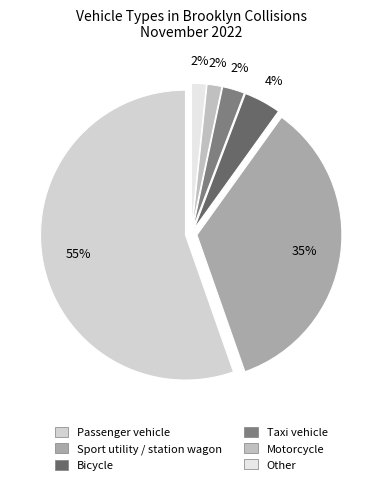

What percentage is the Other slice, to the nearest percent?

2%